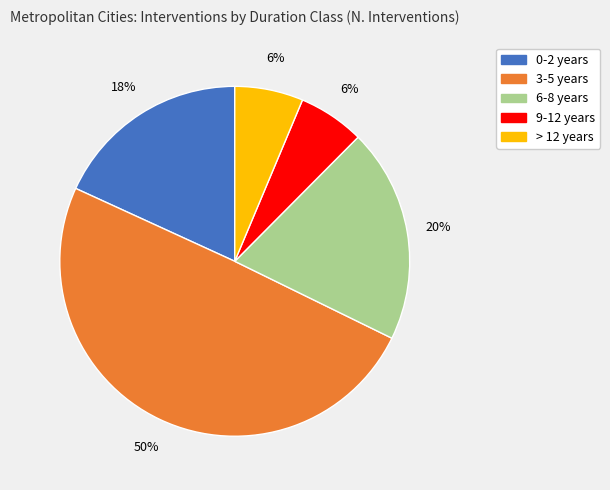

To the nearest percent, what is the average slice percentage?

20%